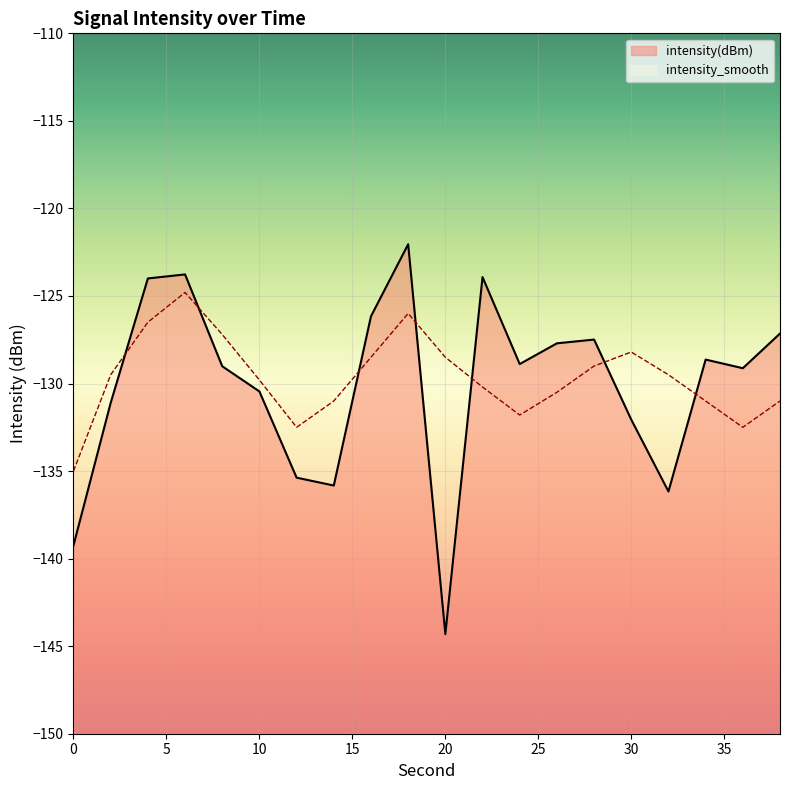

What is the sum of the intensity_smooth values at 4 and 28?

-255.5